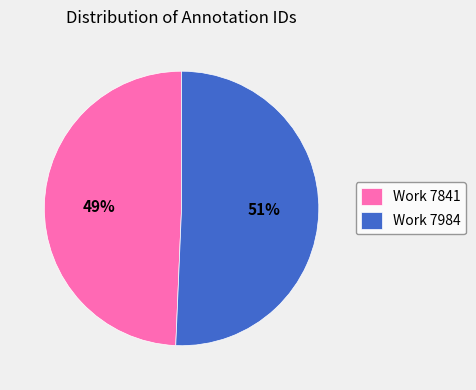

Do Work 7841 and Work 7984 together represent more than half of the pie?

Yes